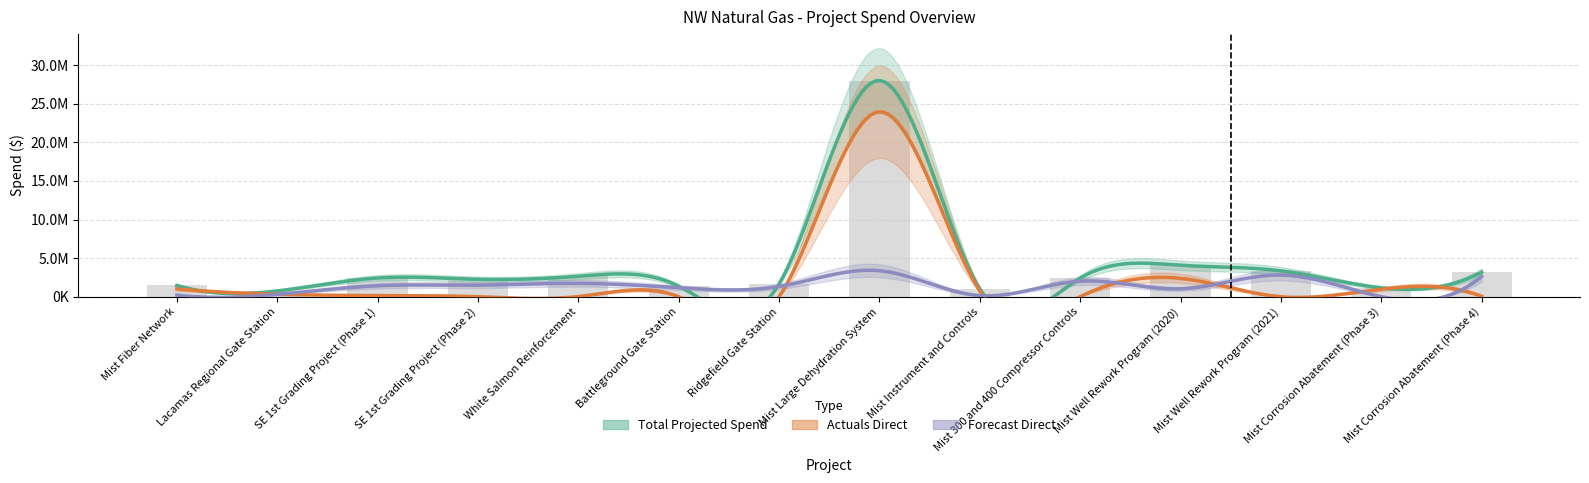

At which label is Forecast Direct closest to 1686749?

White Salmon Reinforcement